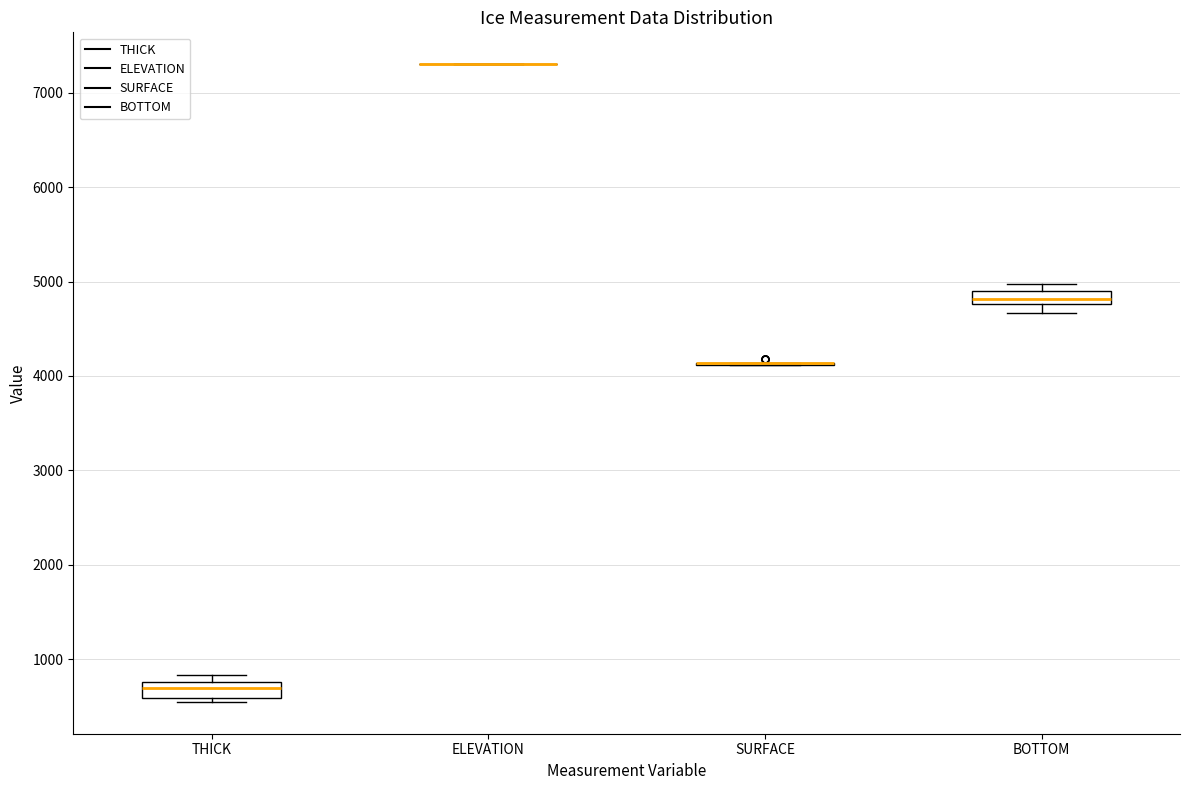

Where does the median line of the box for THICK sit on the y-axis? The values are not printed on the chart, so give them approximately, as read against the axis.

700